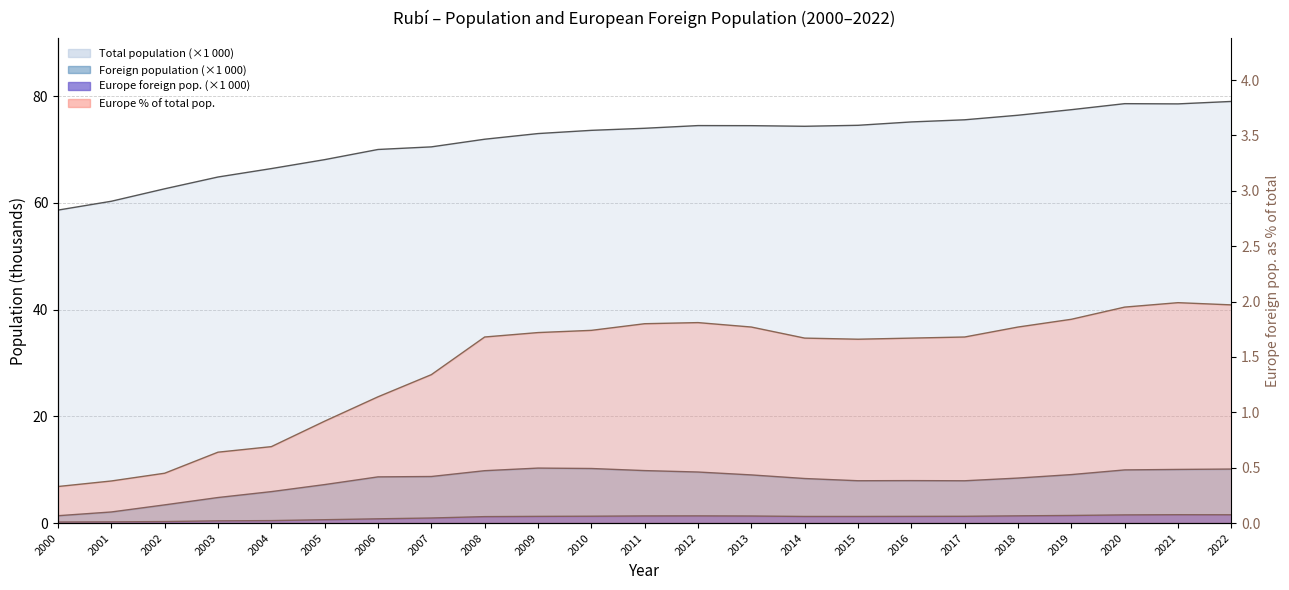

Where is Europe foreign nearest to the value 0?

2000